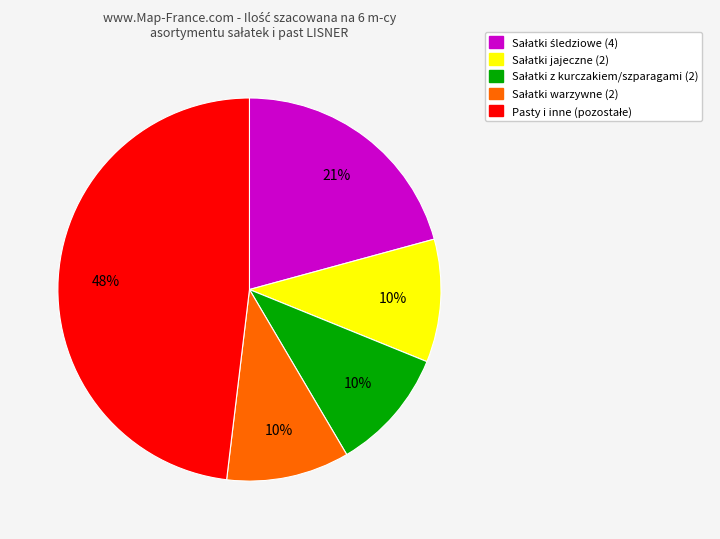

Does any single category account for the majority?

No